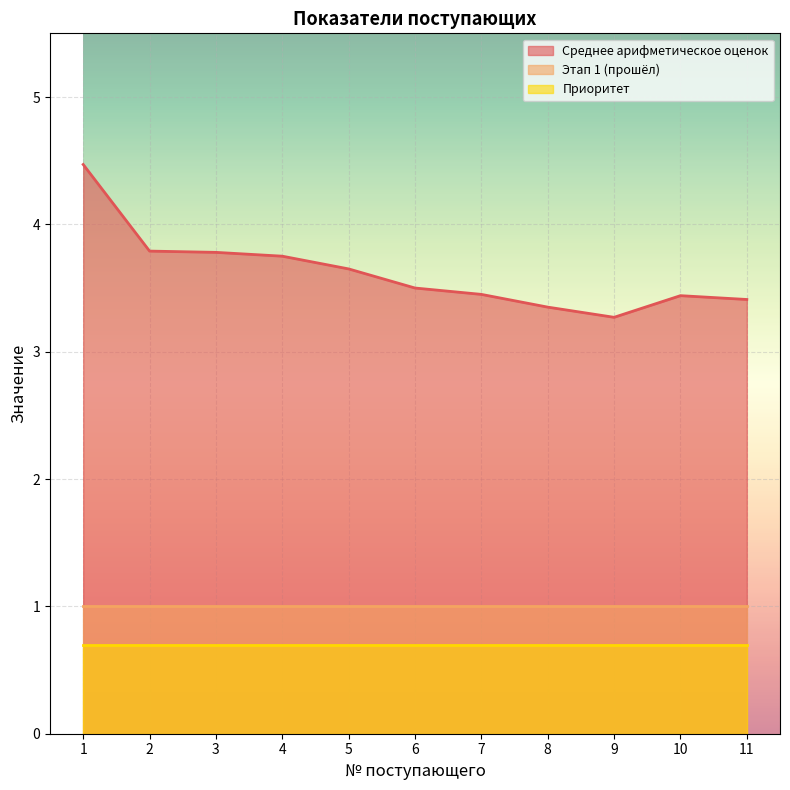

What is the greatest value displayed?

4.5